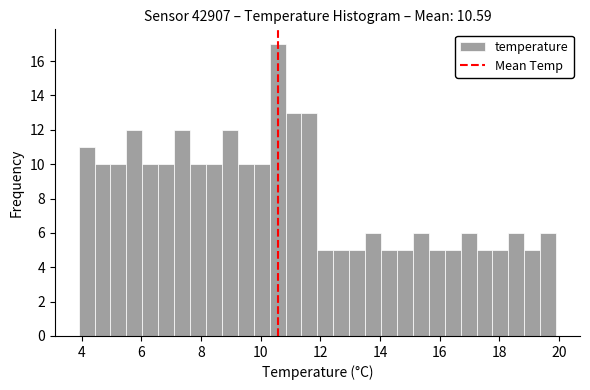

Read against the x-axis, roughly where is the centre of the tallest bar?

10.6